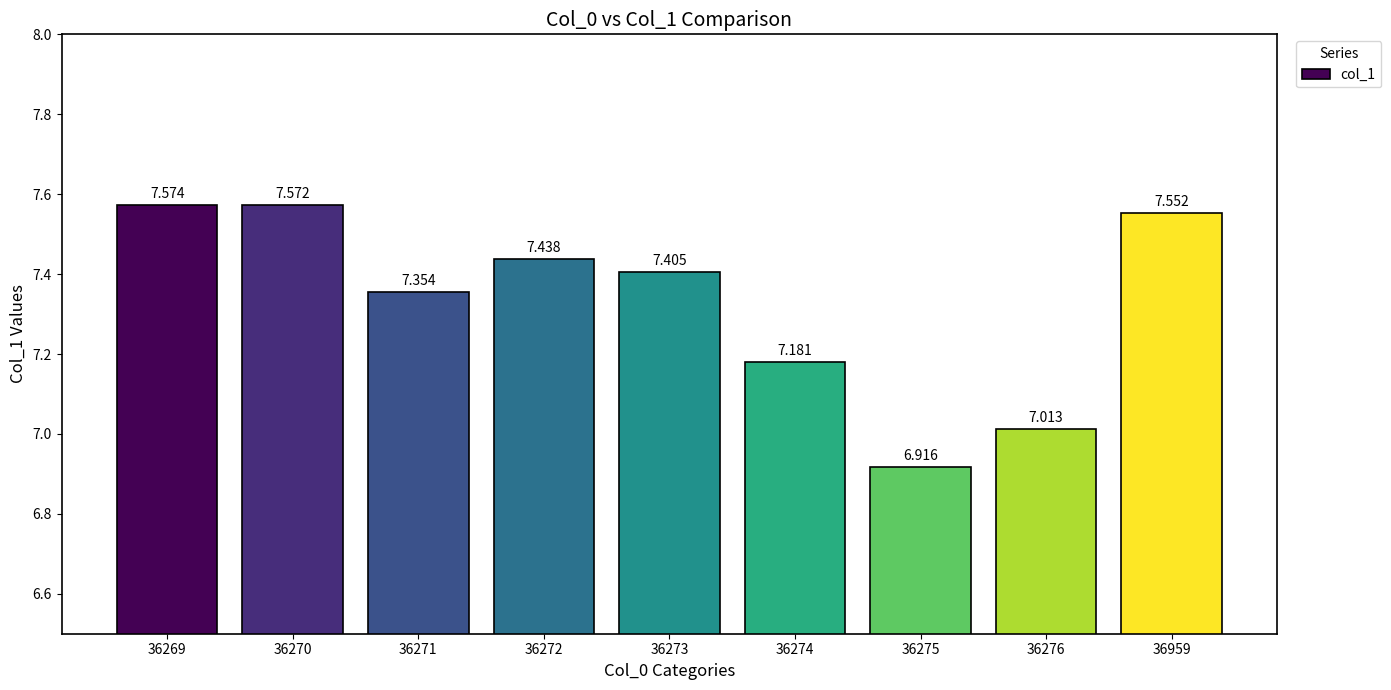

Rank the categories by value from highest to lowest.

36269, 36270, 36959, 36272, 36273, 36271, 36274, 36276, 36275